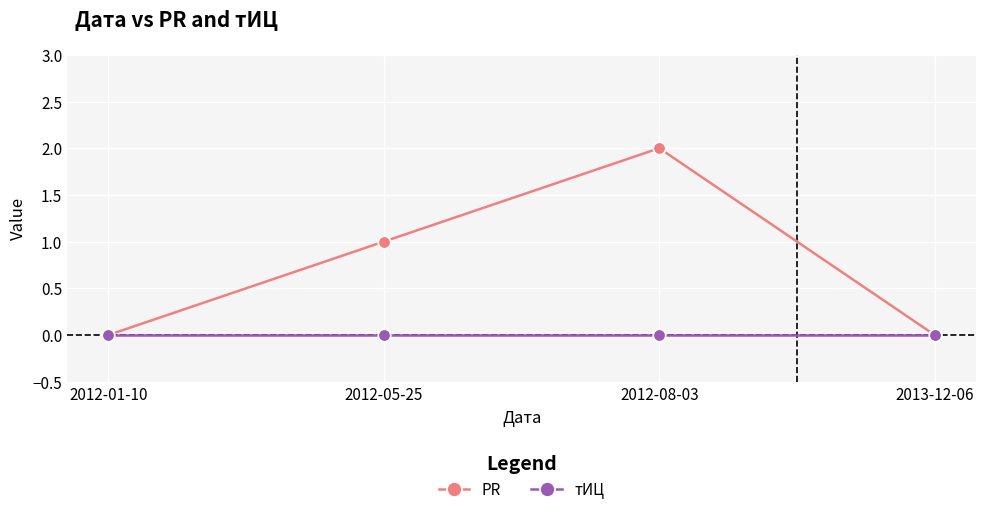

What are all the series names shown in the legend?

PR, тИЦ